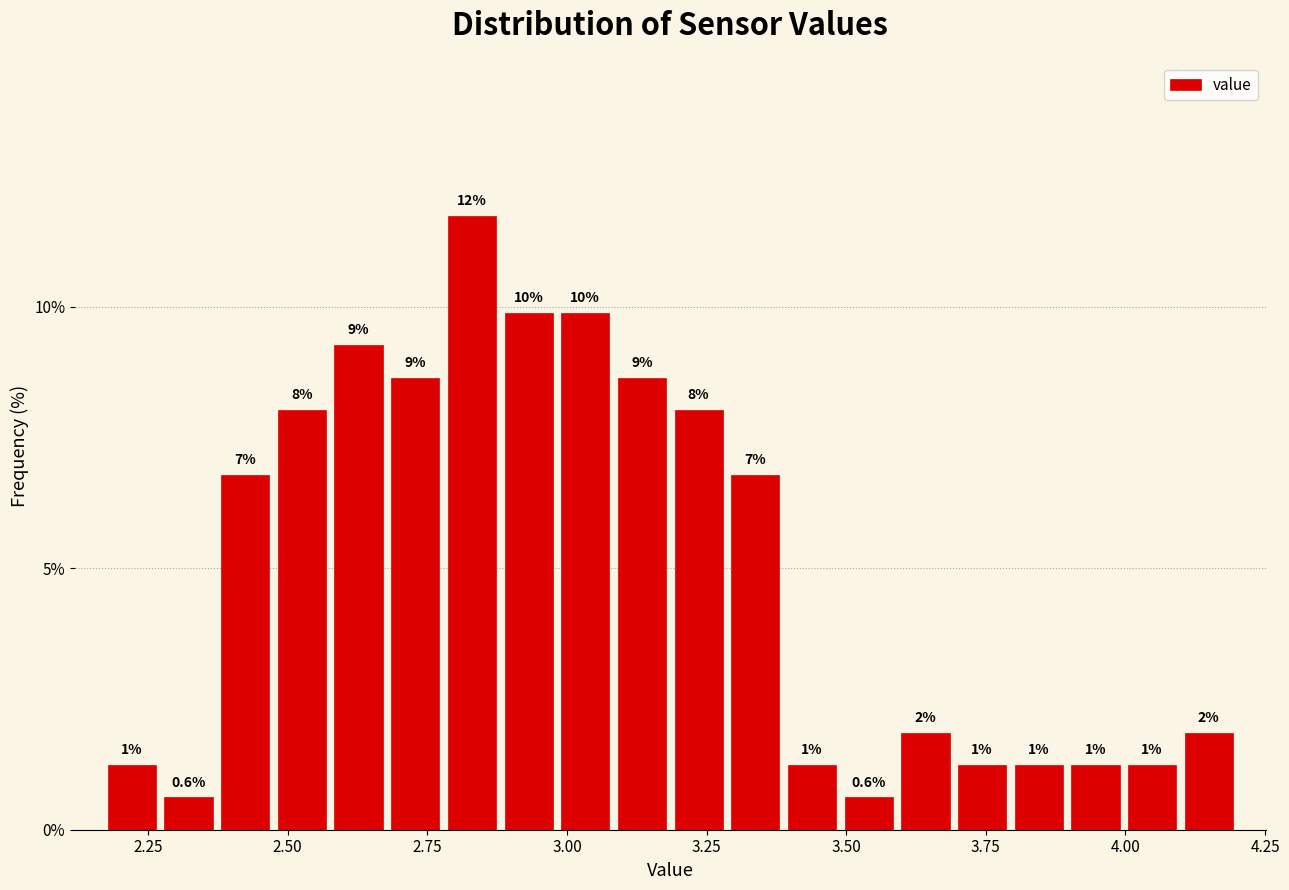

Around what value on the x-axis is the tallest bar? Give the approximate position of its centre, as read against the axis.

2.85